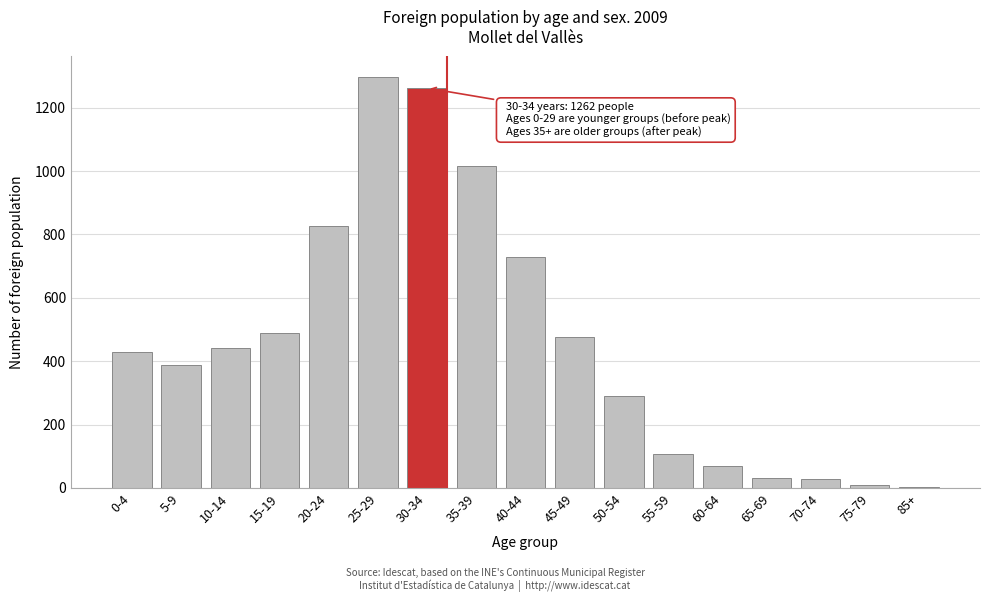

At which category does the chart reach its peak across all series?

25-29